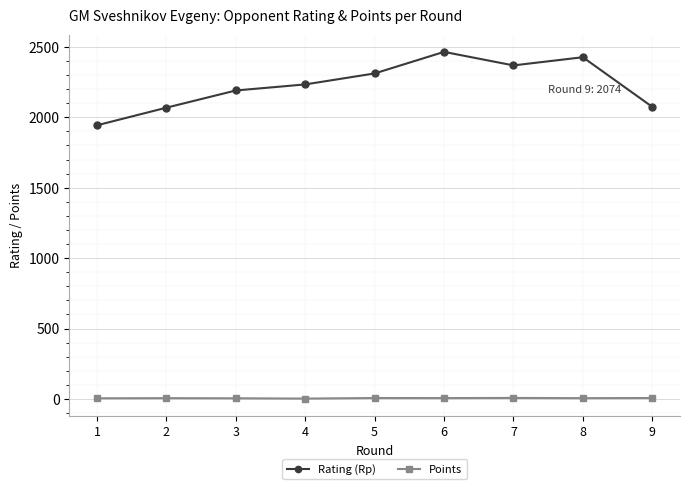

Which series has the widest spread of values?

Rating (Rp)